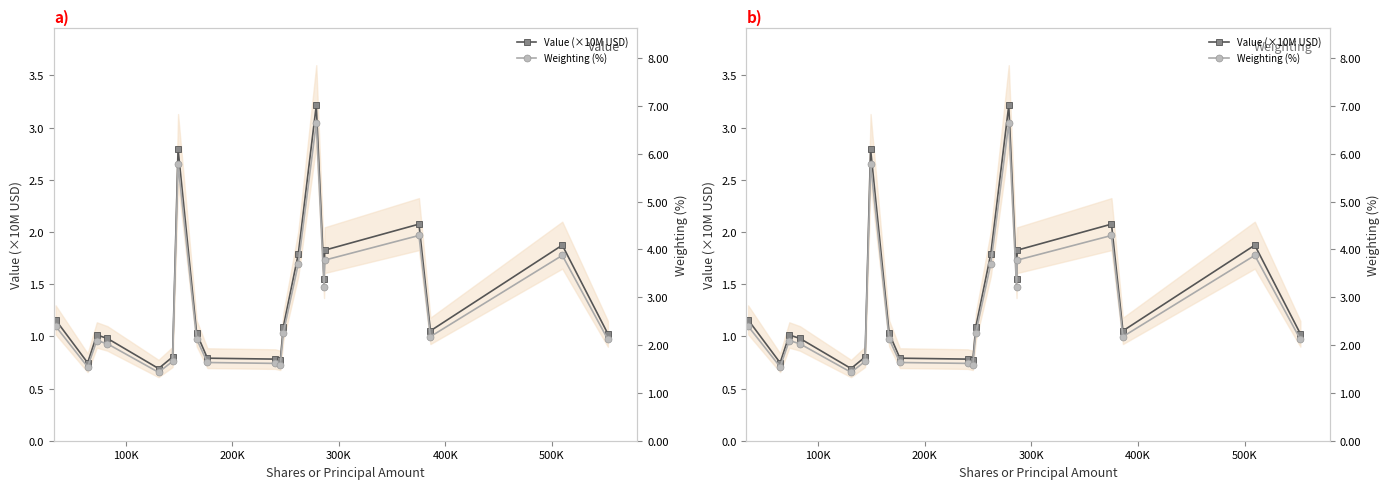

Which series changed the most between 100K and 500K?

Weighting (%)